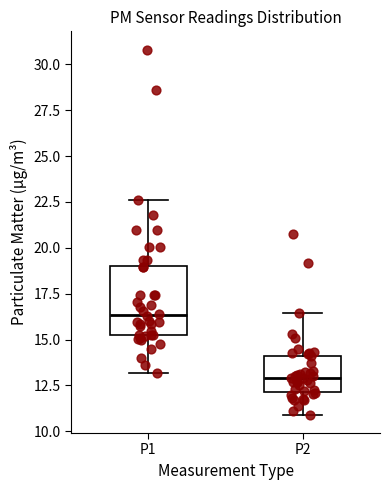

Where is the lower edge of the box for P2 on the y-axis? The values are not printed on the chart, so give them approximately, as read against the axis.

12.0